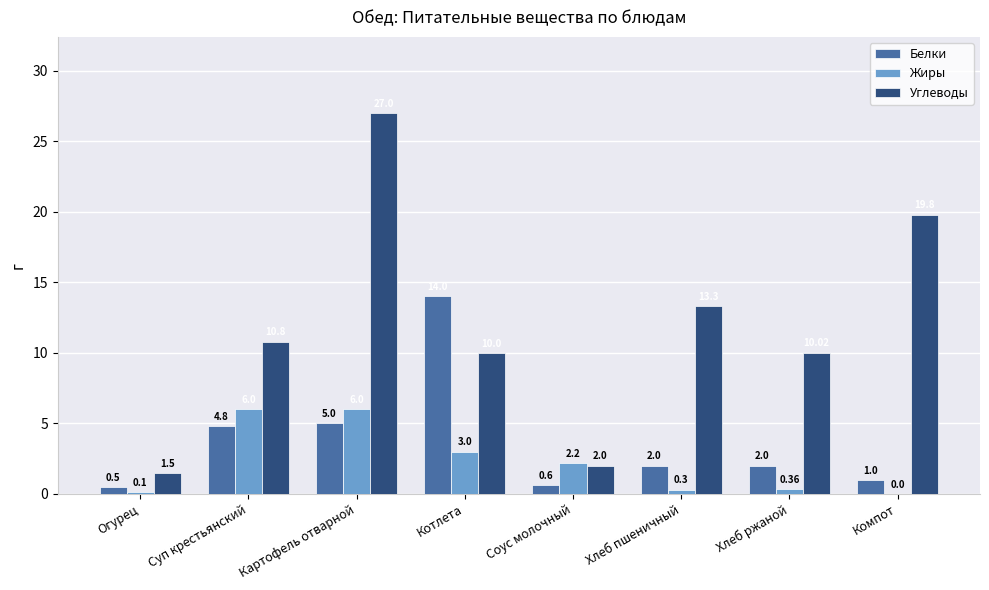

Which label corresponds to the largest value in the chart?

Картофель отварной